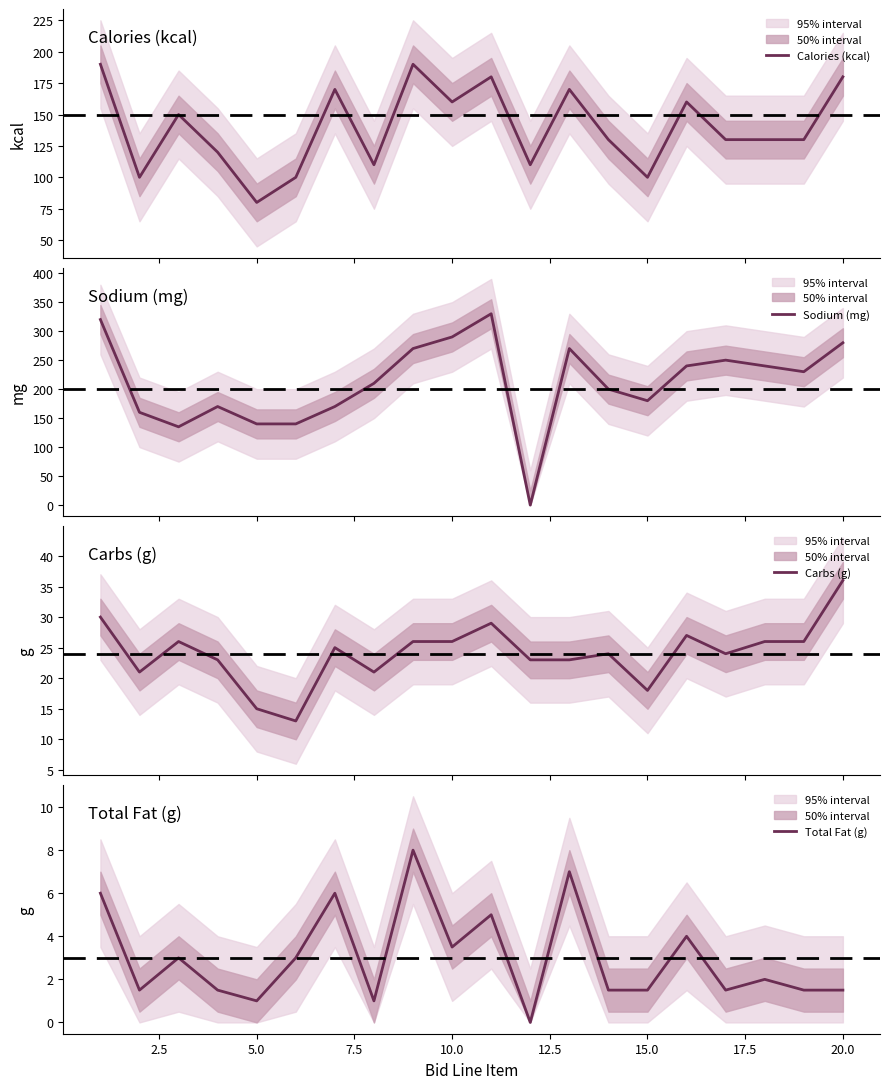

What is the lowest value of the Carbs (g) series?

13